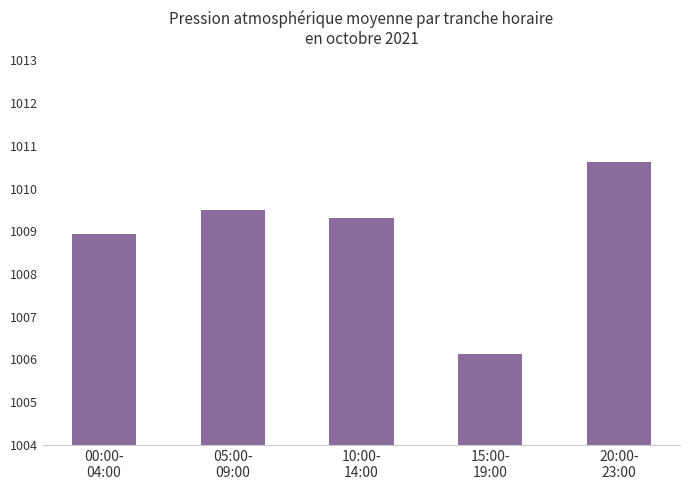

Reading left to right, what are all the values shown in this chart?

00:00-
04:00=1008.9	05:00-
09:00=1009.5	10:00-
14:00=1009.3	15:00-
19:00=1006.1	20:00-
23:00=1010.6